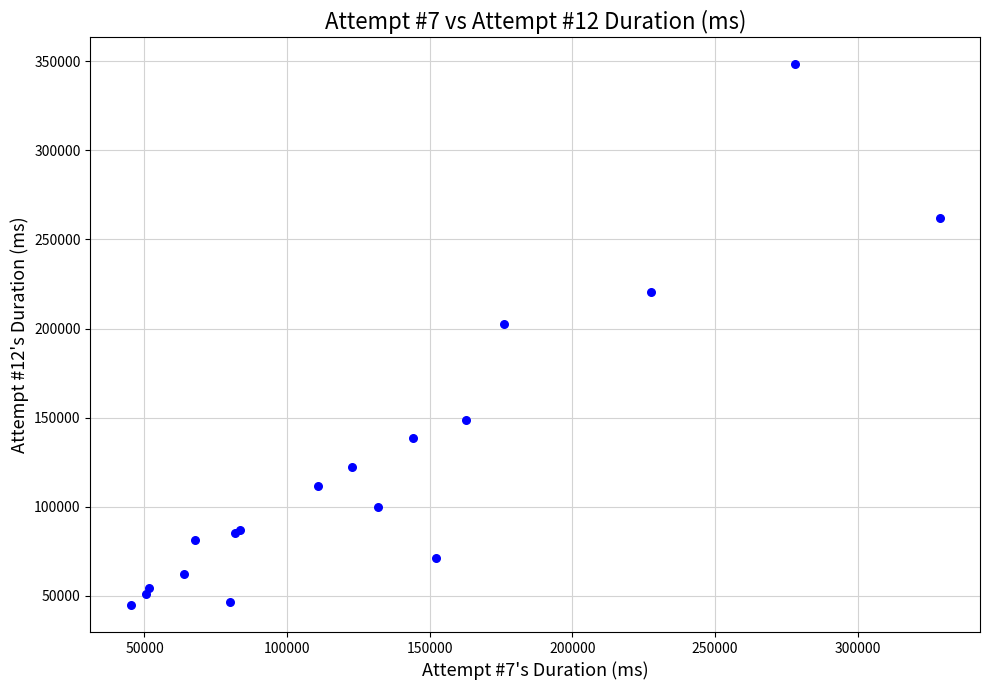

What Y value in the scatter plot is closest to 196553?

202752